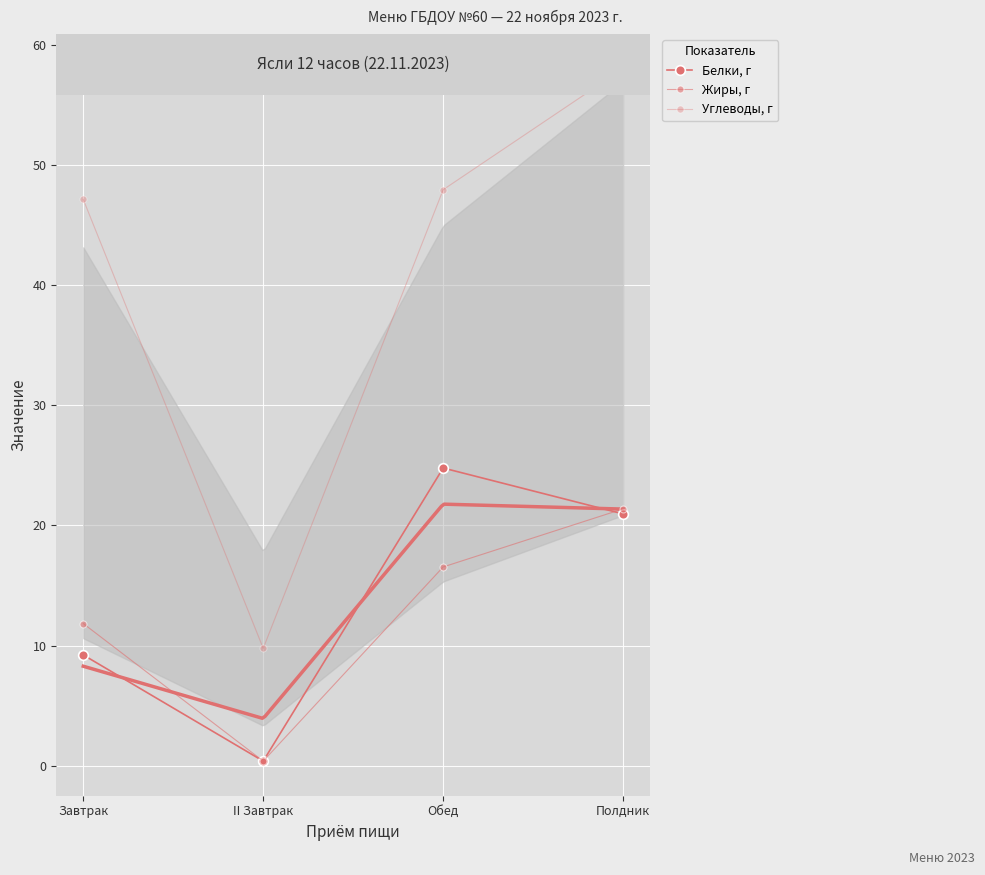

Which label corresponds to the smallest value in the chart?

II Завтрак